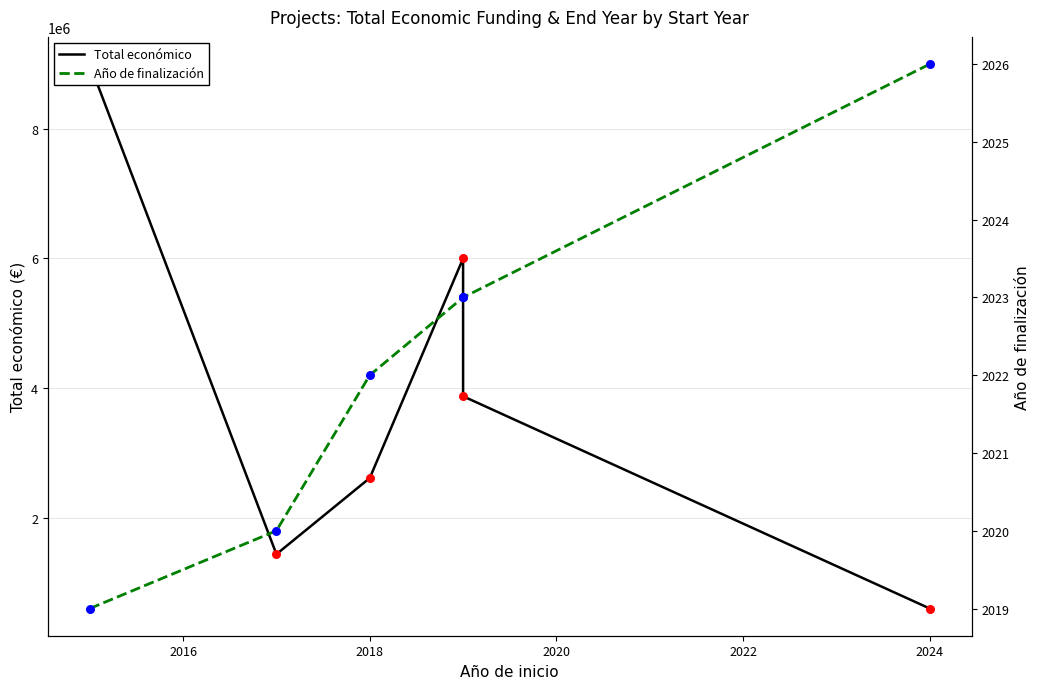

What are all the series names shown in the legend?

Total económico, Año de finalización